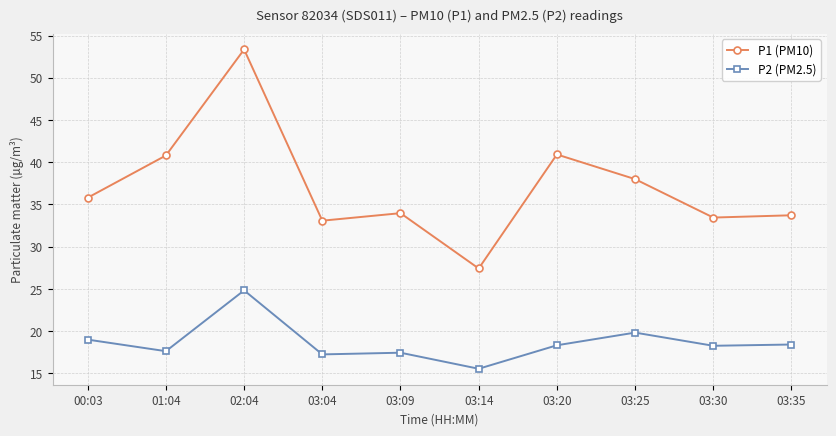

At which label does P2 (PM2.5) reach its peak?

02:04